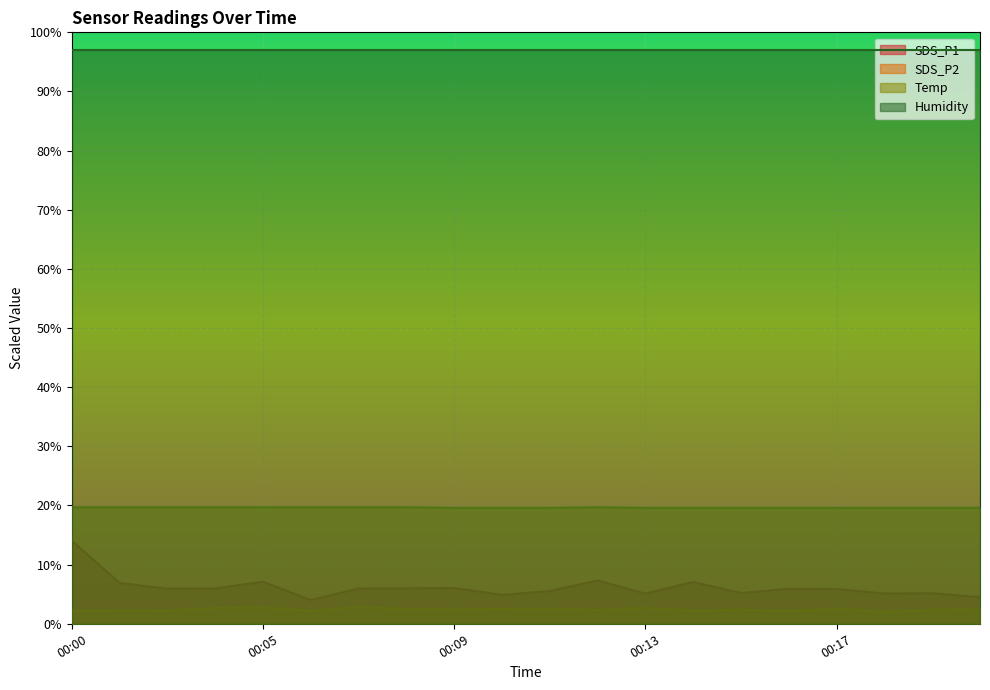

What is the total value across all series at 00:20?

26.5